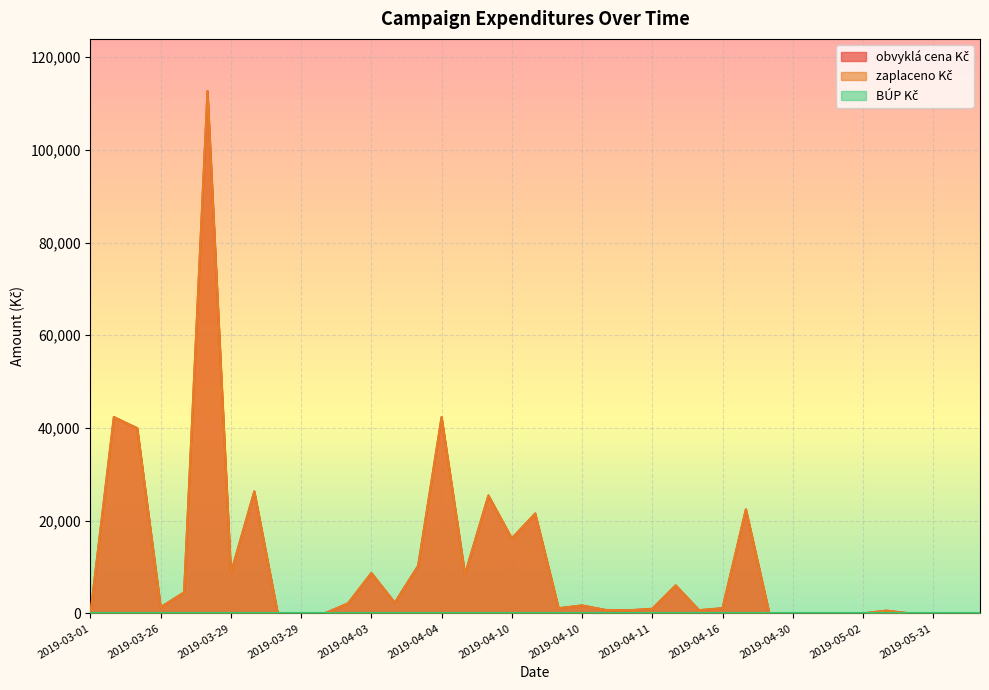

At which category does zaplaceno Kč reach its first local peak?

2019-03-18